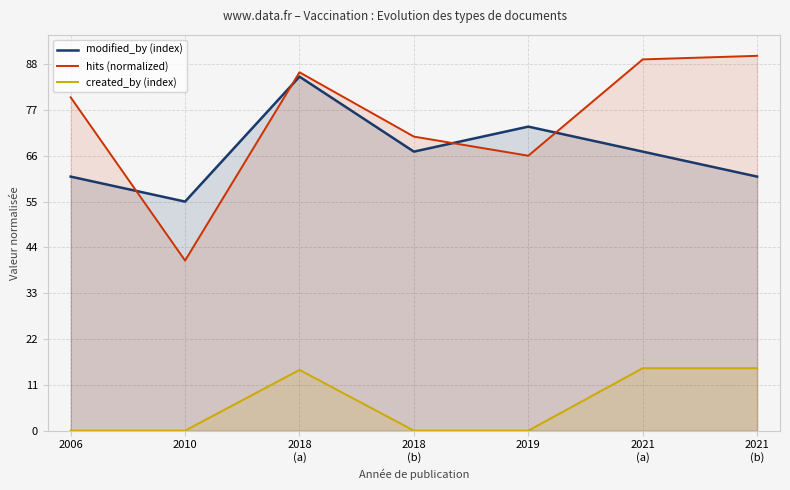

What is the difference between the modified_by (index) values at 2010 and 2021
(b)?

6.0